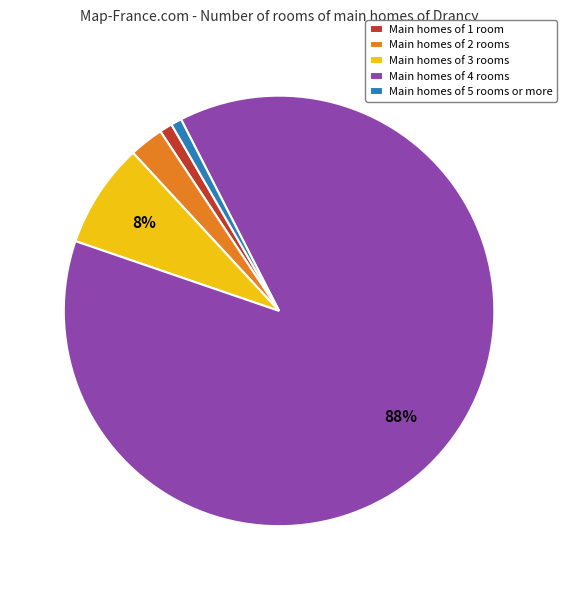

Does any single category account for the majority?

Yes